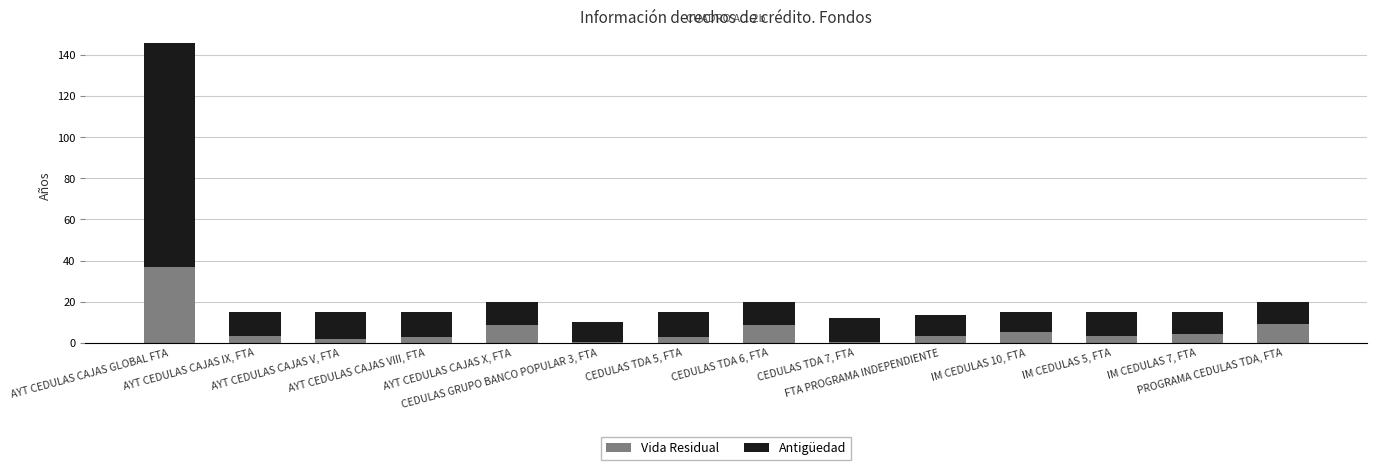

What is the total value across all series at CEDULAS TDA 7, FTA?

12.0